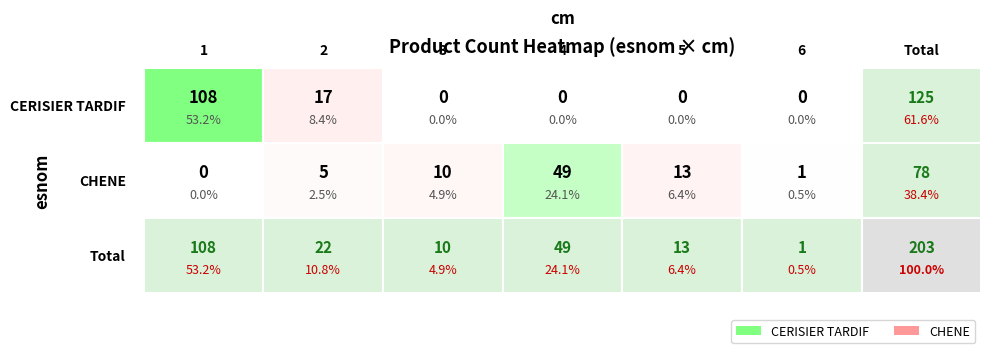

How many values in the CHENE series exceed 10?

2